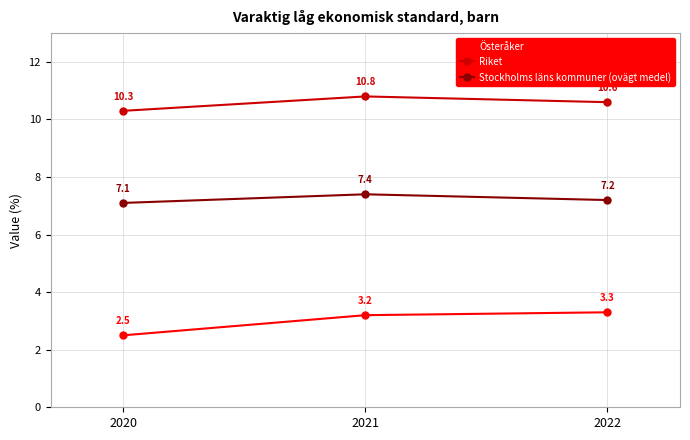

Reading left to right, what are all the values shown in this chart?

Österåker: 2.5	3.2	3.3
Riket: 10.3	10.8	10.6
Stockholms läns kommuner (ovägt medel): 7.1	7.4	7.2